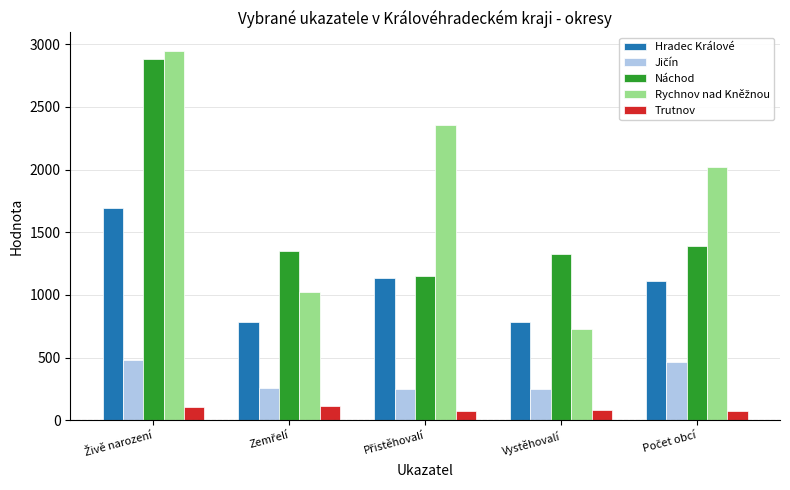

What is the greatest value displayed?

2947